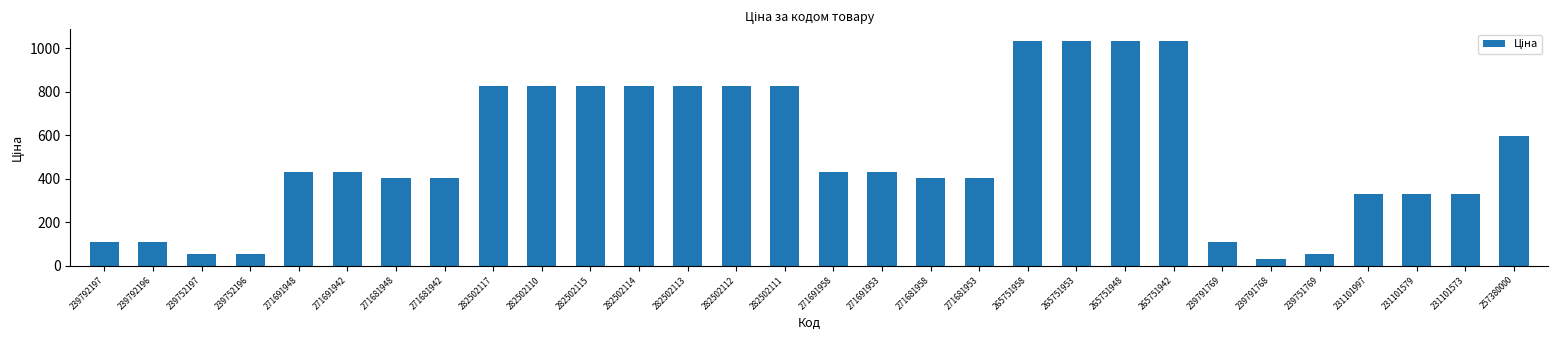

Count the number of data series in this chart.

1